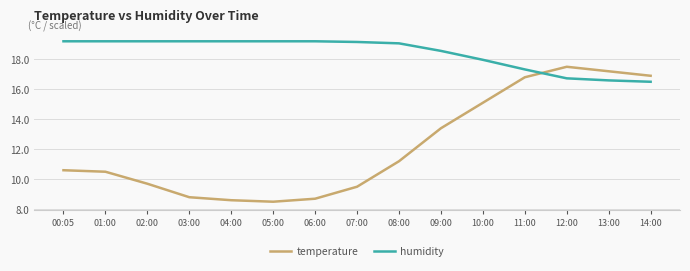

What is the total value across all series at 05:00?

27.7